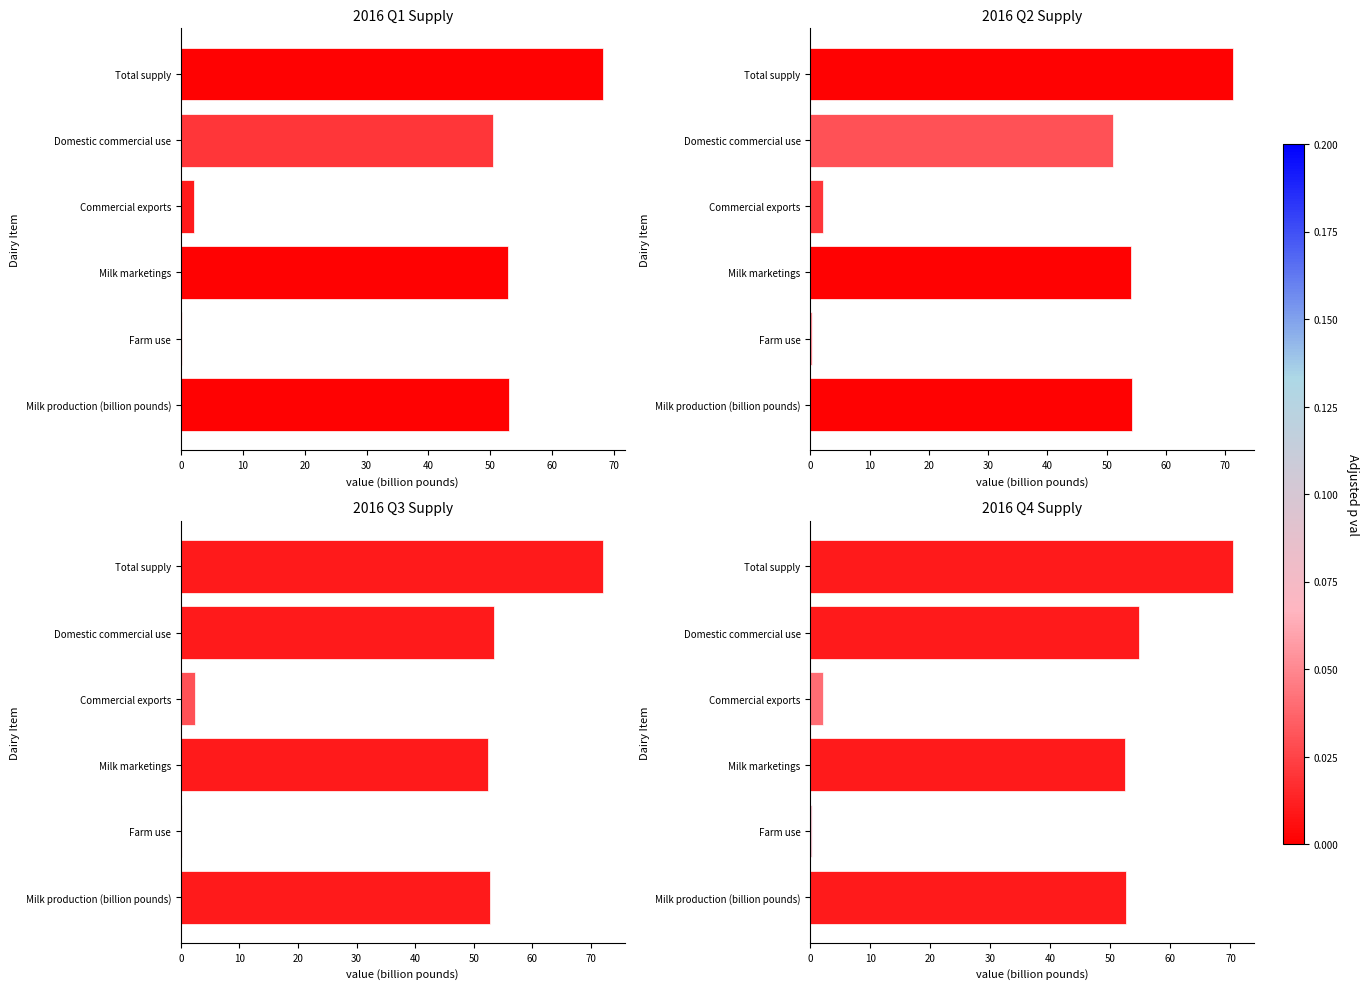

Which series changed the most between Commercial exports and Total supply?

2016 Q3